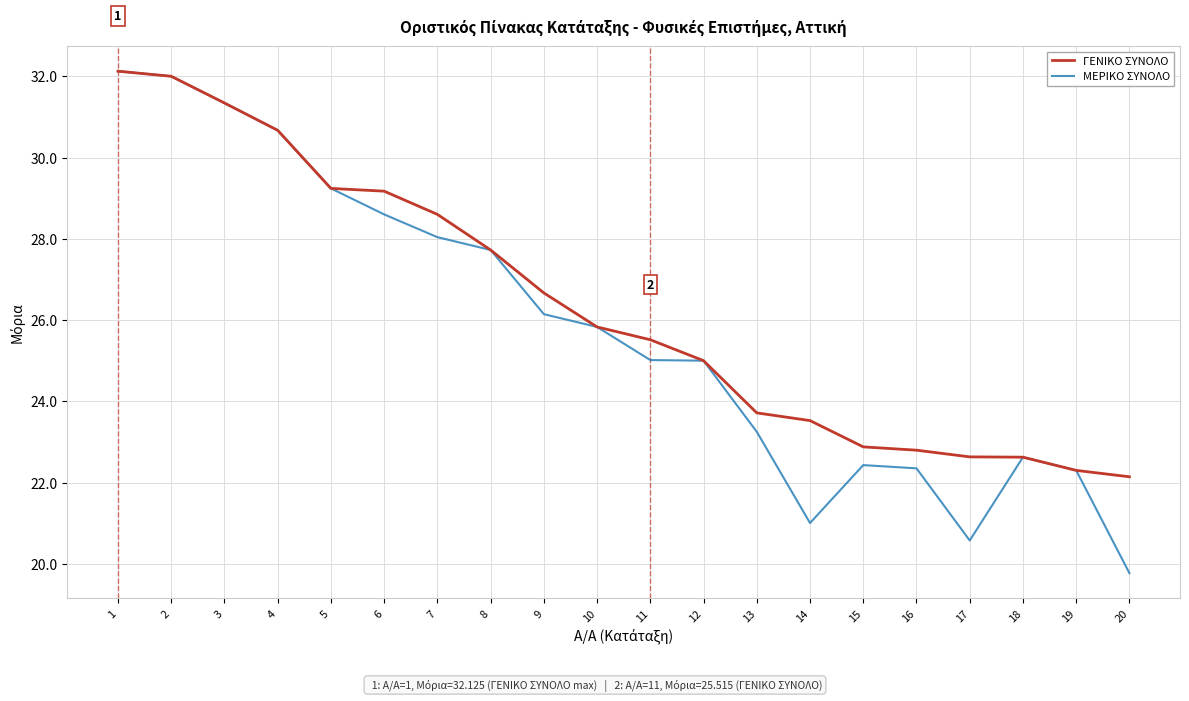

Which series has the widest spread of values?

ΜΕΡΙΚΟ ΣΥΝΟΛΟ